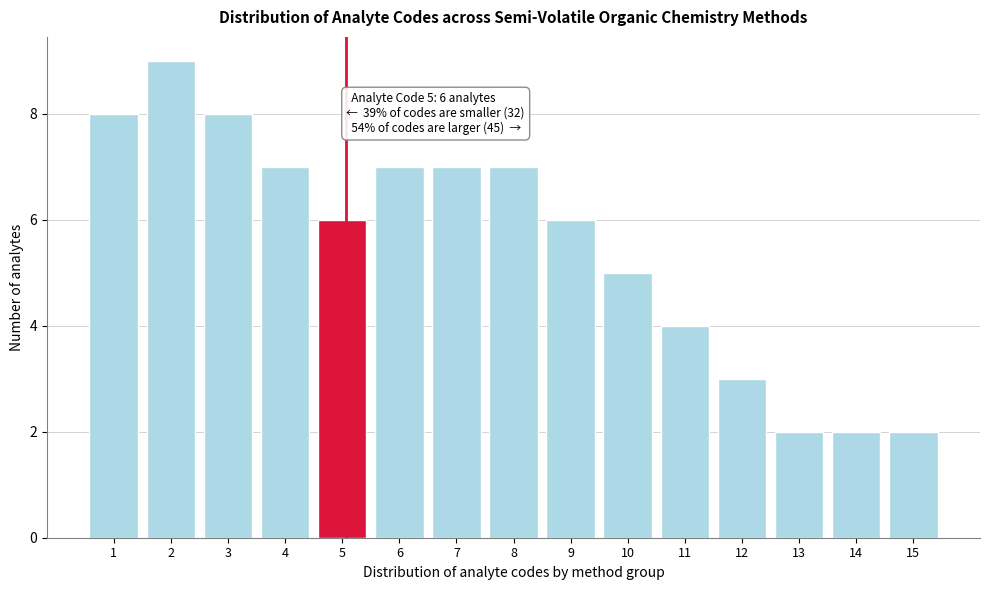

Reading right to left, list all the values displayed in this chart.

15=2	14=2	13=2	12=3	11=4	10=5	9=6	8=7	7=7	6=7	5=6	4=7	3=8	2=9	1=8